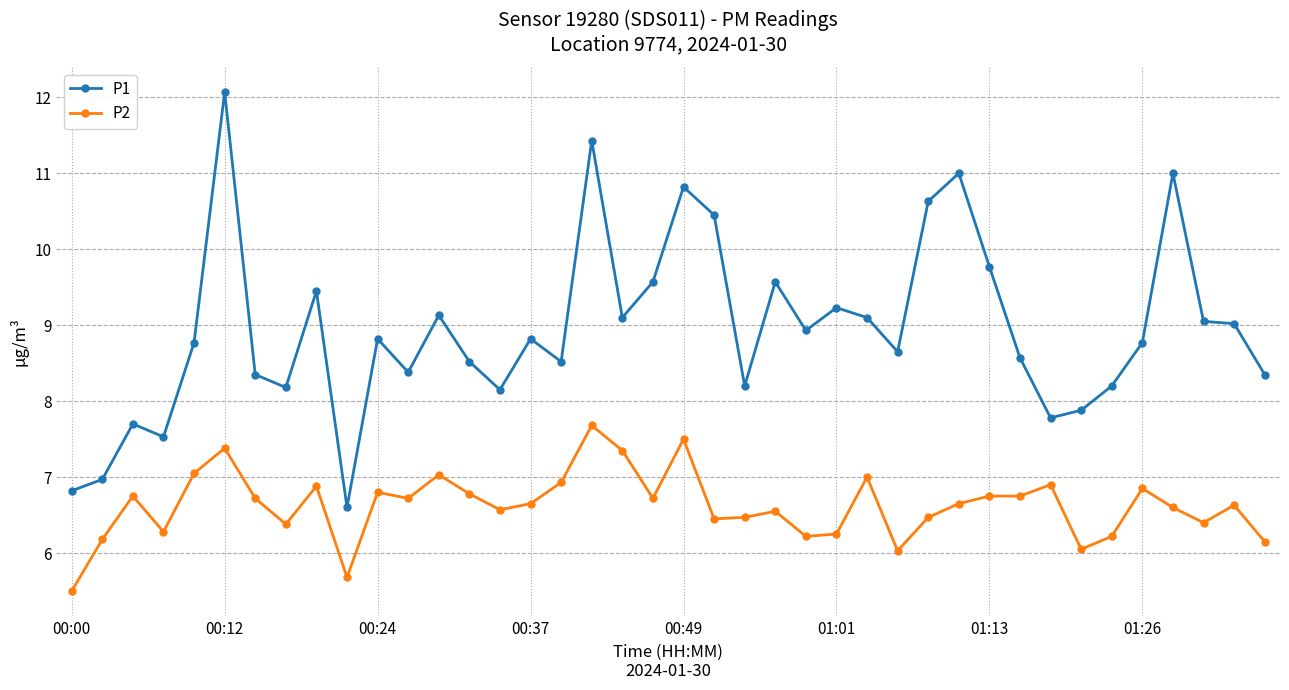

Which series has the largest total across all categories?

P1